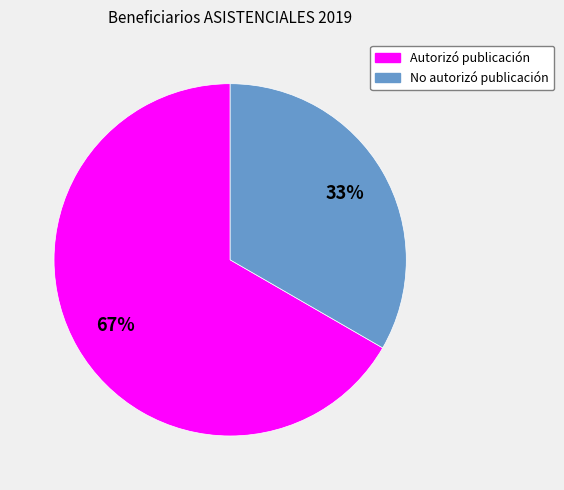

What percentage is the Autorizó publicación slice, to the nearest percent?

67%